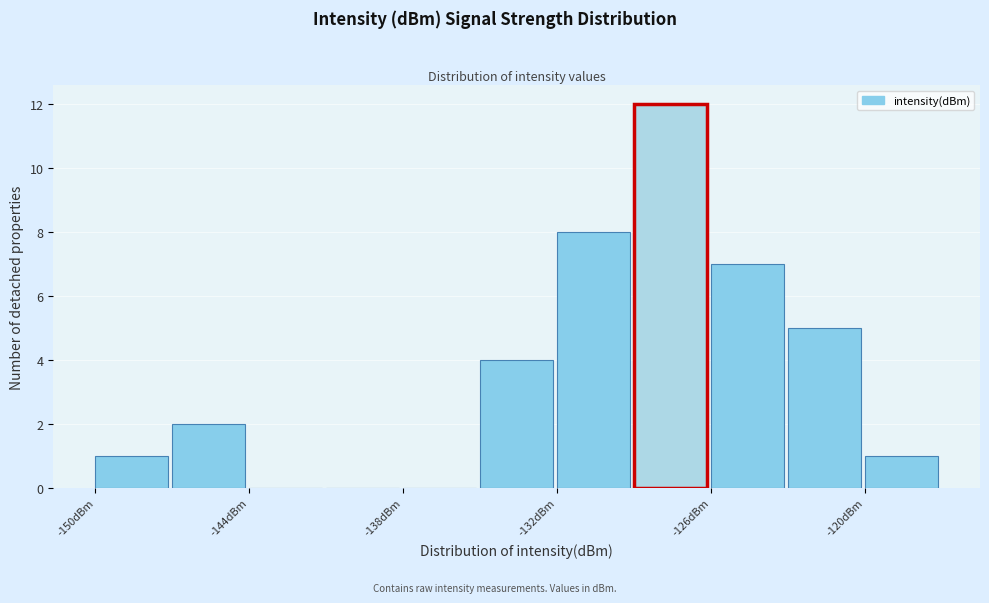

Around what value on the x-axis is the tallest bar? Give the approximate position of its centre, as read against the axis.

-128